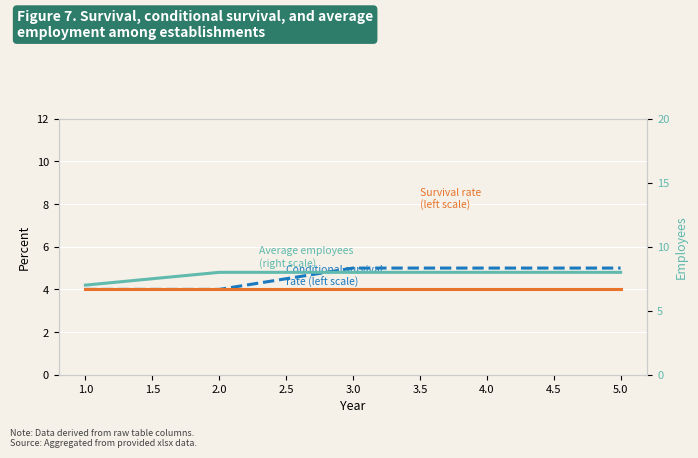

True or false: Average employees
(right scale) has a value of 12 at 2.0.

False